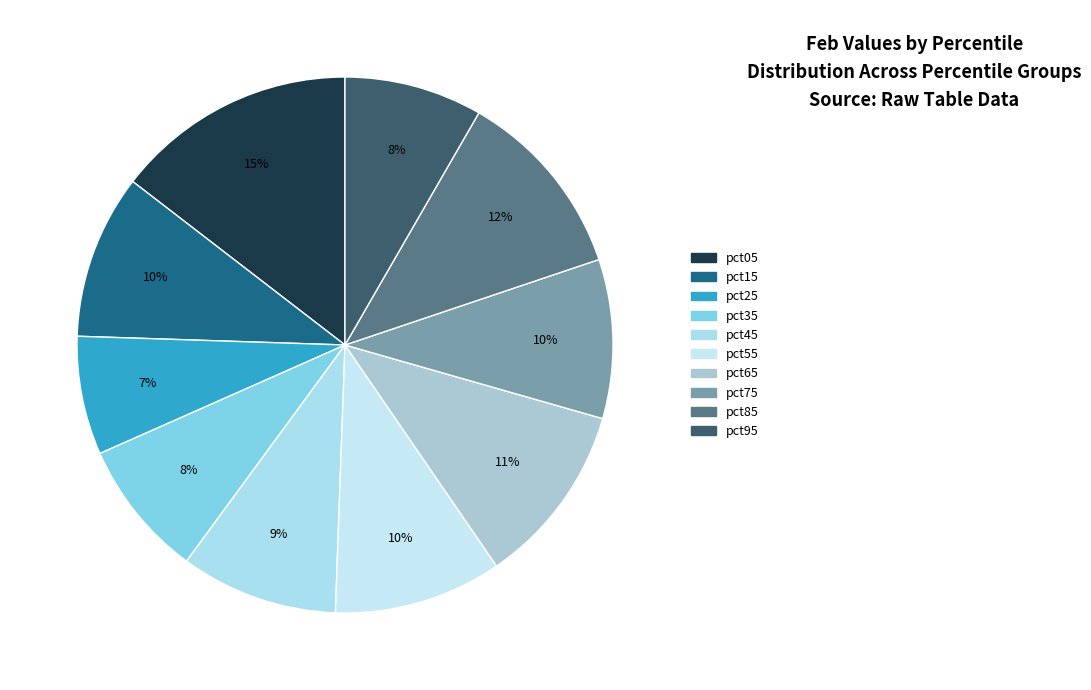

Rank the categories by value from highest to lowest.

pct05, pct85, pct65, pct55, pct15, pct75, pct45, pct95, pct35, pct25